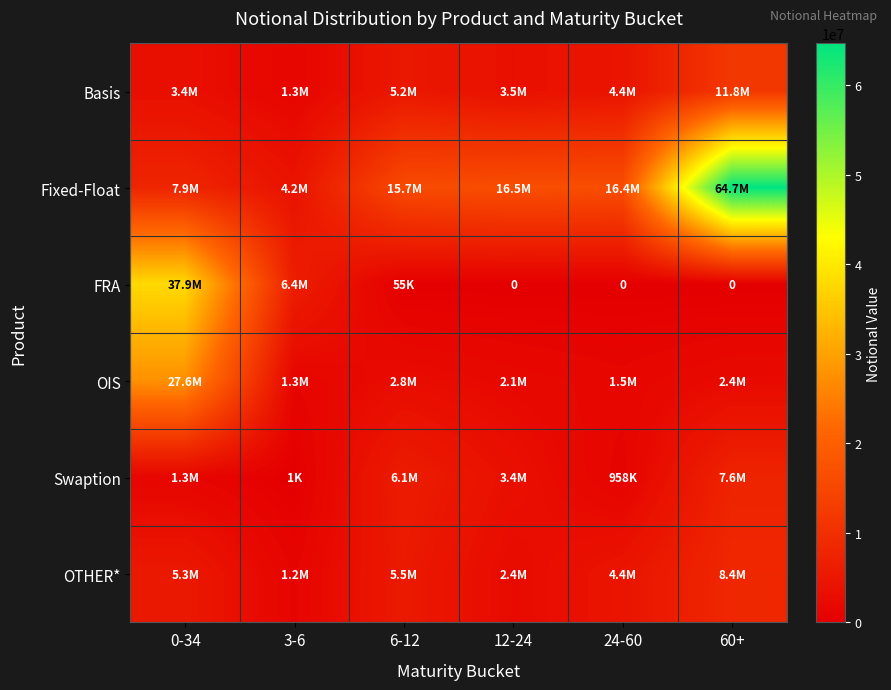

The OIS series shows 1275282 at 3-6. True or false?

True